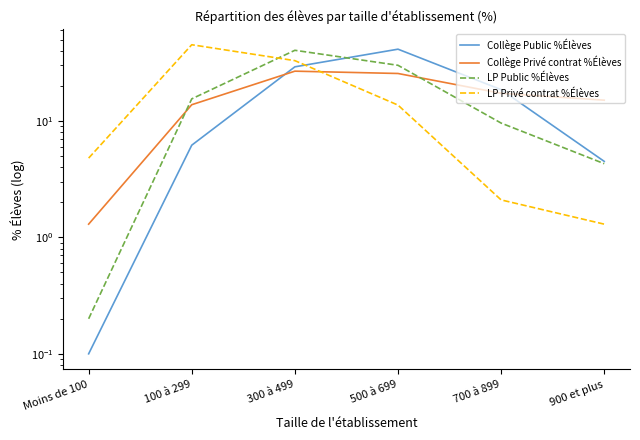

What is the average value of the Collège Privé contrat %Élèves series?

16.7